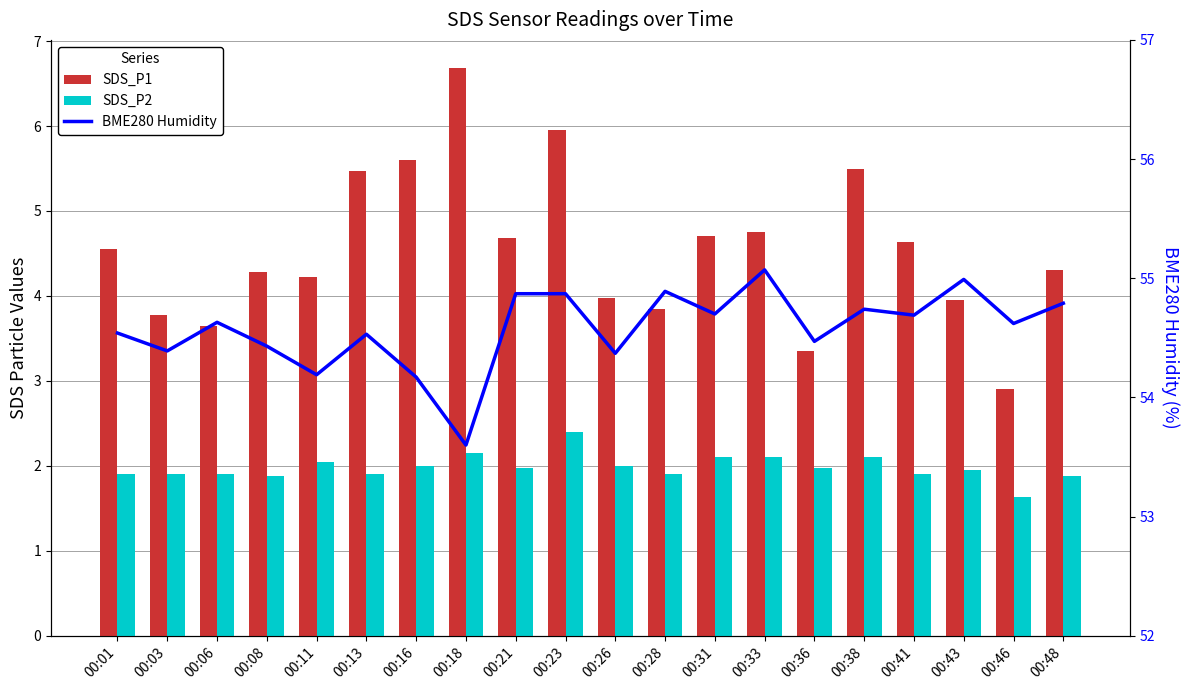

True or false: SDS_P1 has a value of 5.7 at 00:06.

False